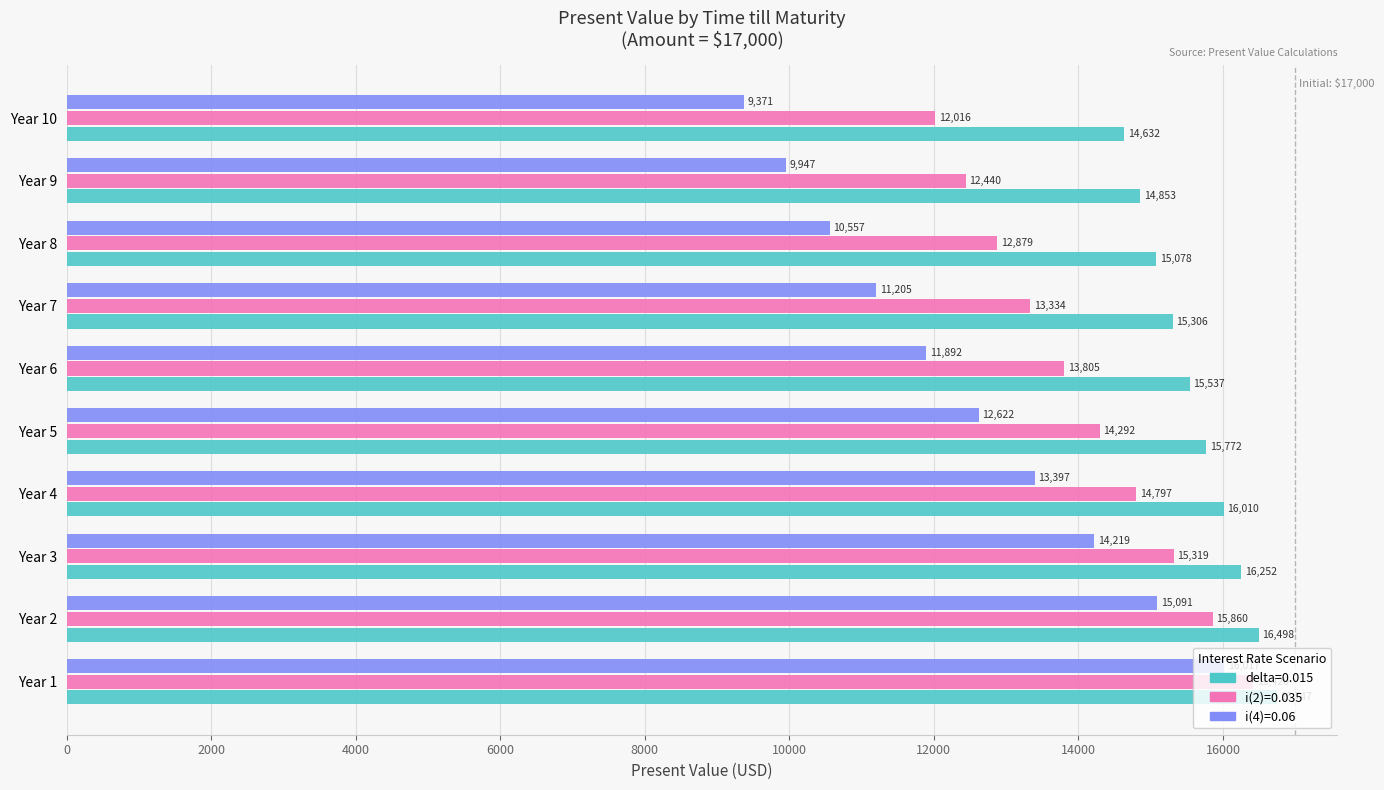

True or false: i(2)=0.035 has a value of 4616.3 at Year 1.

False